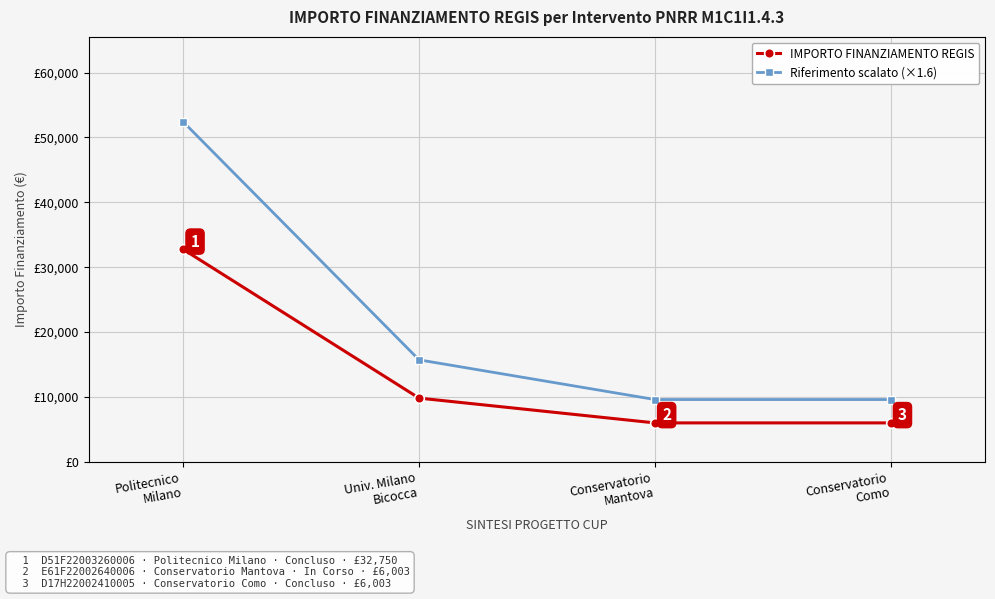

Does the chart have visible grid lines?

Yes